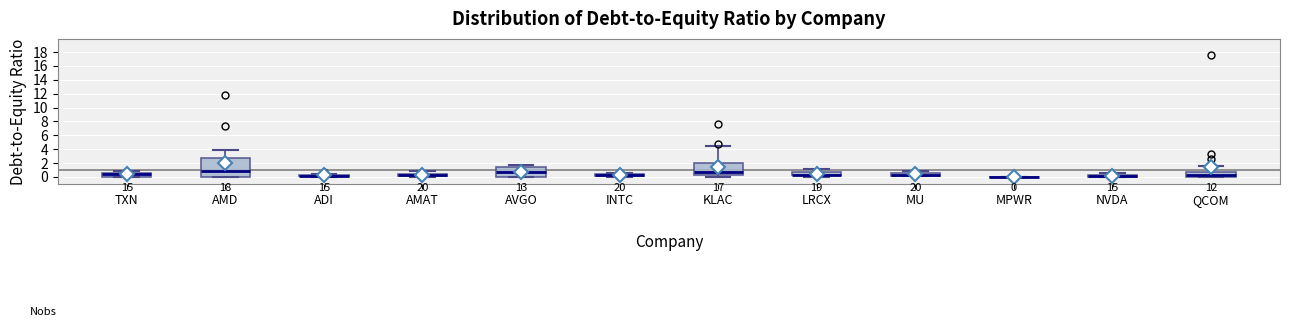

Which box is the tallest, from its lower edge to its upper edge?

AMD